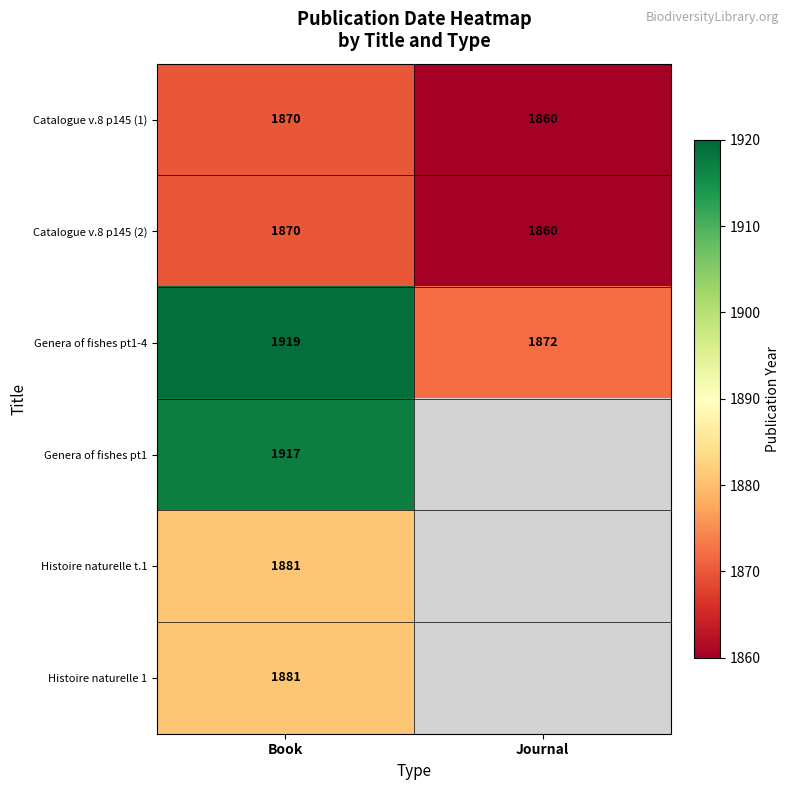

What is the sum of all Catalogue v.8 p145 (1) values?

3730